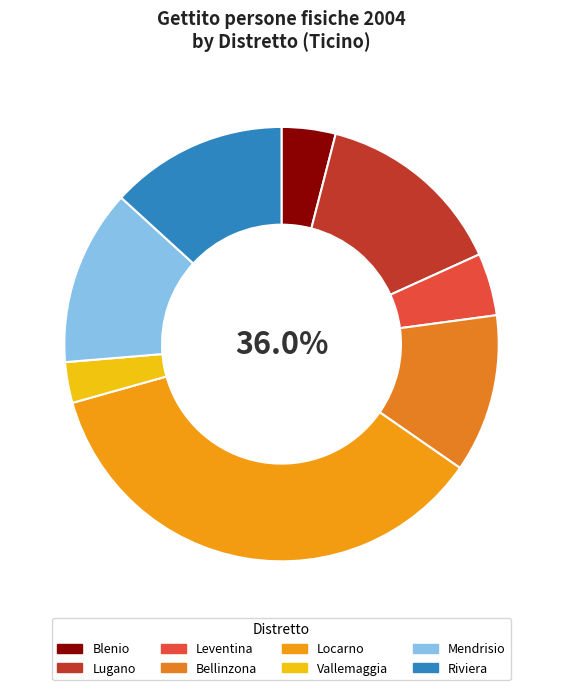

Count the number of slices in the pie.

8